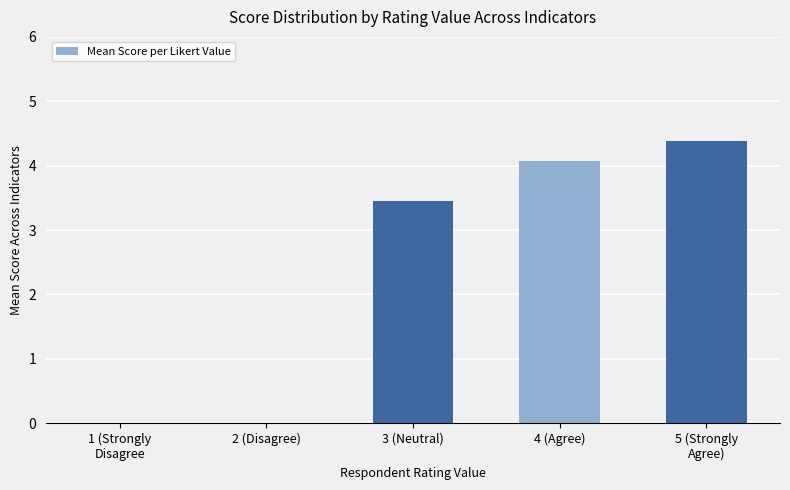

What is the sum of all values?

11.9